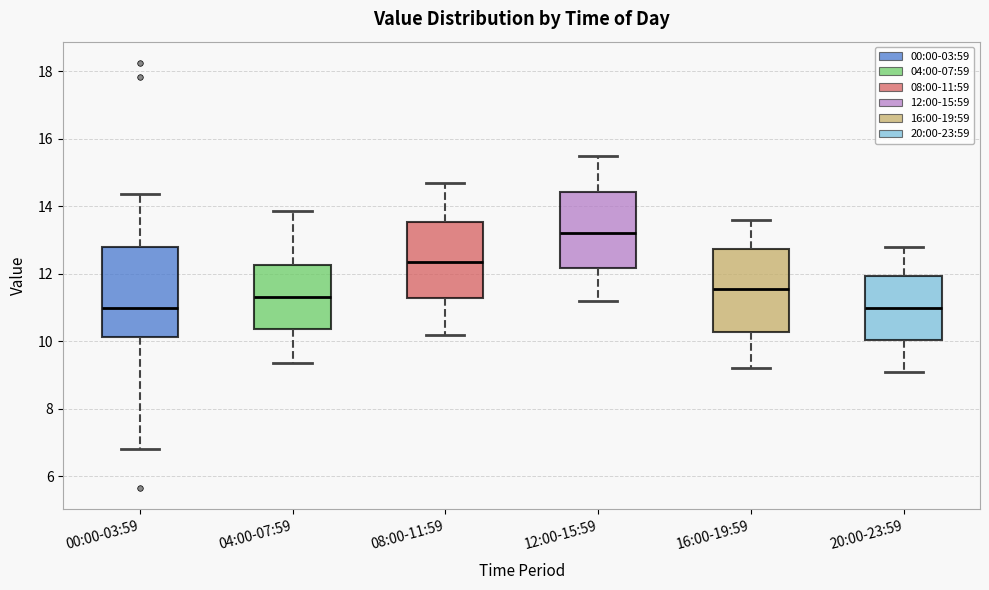

Reading left to right, read every box against the y-axis: the position of its median line, the range the box covers, and the ends of its whiskers. The values are not printed on the chart, so give them approximately, as read against the axis.

00:00-03:59: median 11.0, box 10.2 to 12.8, whiskers 6.8 to 14.4
04:00-07:59: median 11.4, box 10.4 to 12.2, whiskers 9.4 to 13.8
08:00-11:59: median 12.4, box 11.2 to 13.6, whiskers 10.2 to 14.8
12:00-15:59: median 13.2, box 12.2 to 14.4, whiskers 11.2 to 15.6
16:00-19:59: median 11.6, box 10.2 to 12.8, whiskers 9.2 to 13.6
20:00-23:59: median 11.0, box 10.0 to 12.0, whiskers 9.2 to 12.8